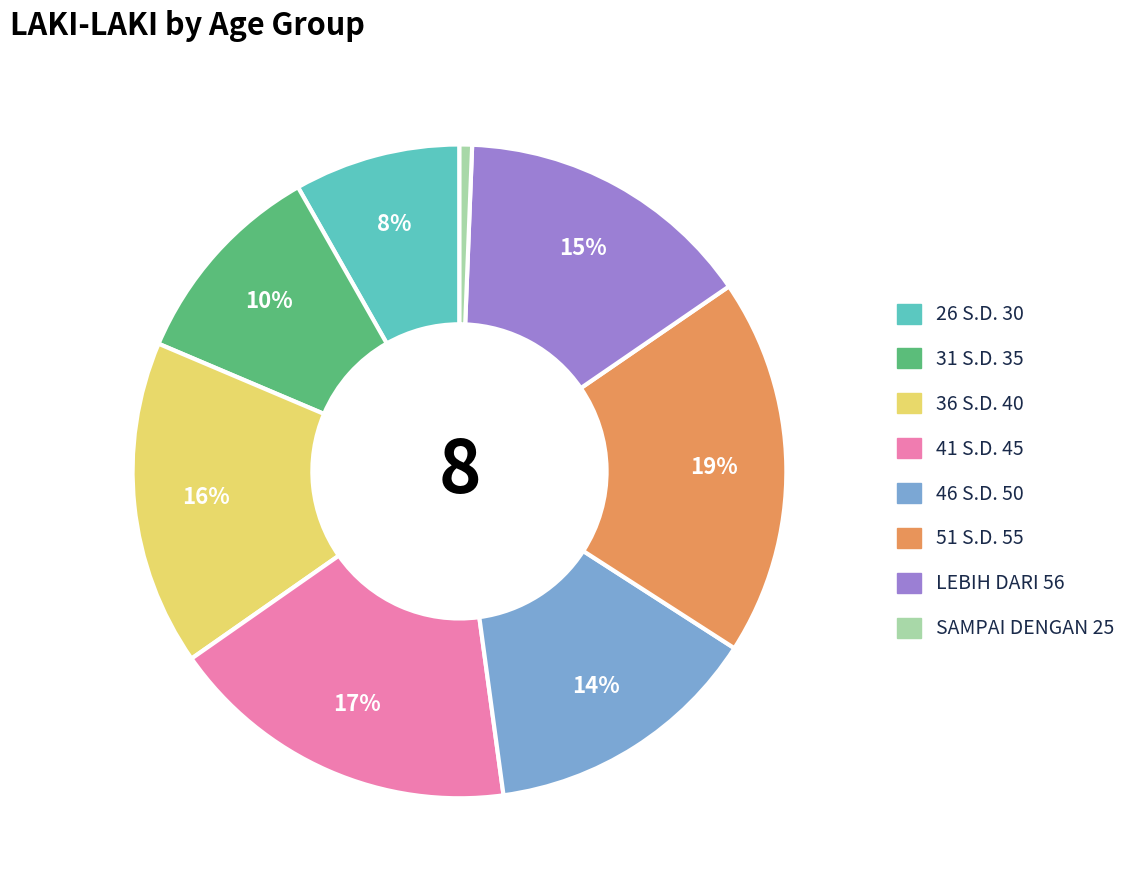

What is the largest slice in the pie chart?

51 S.D. 55